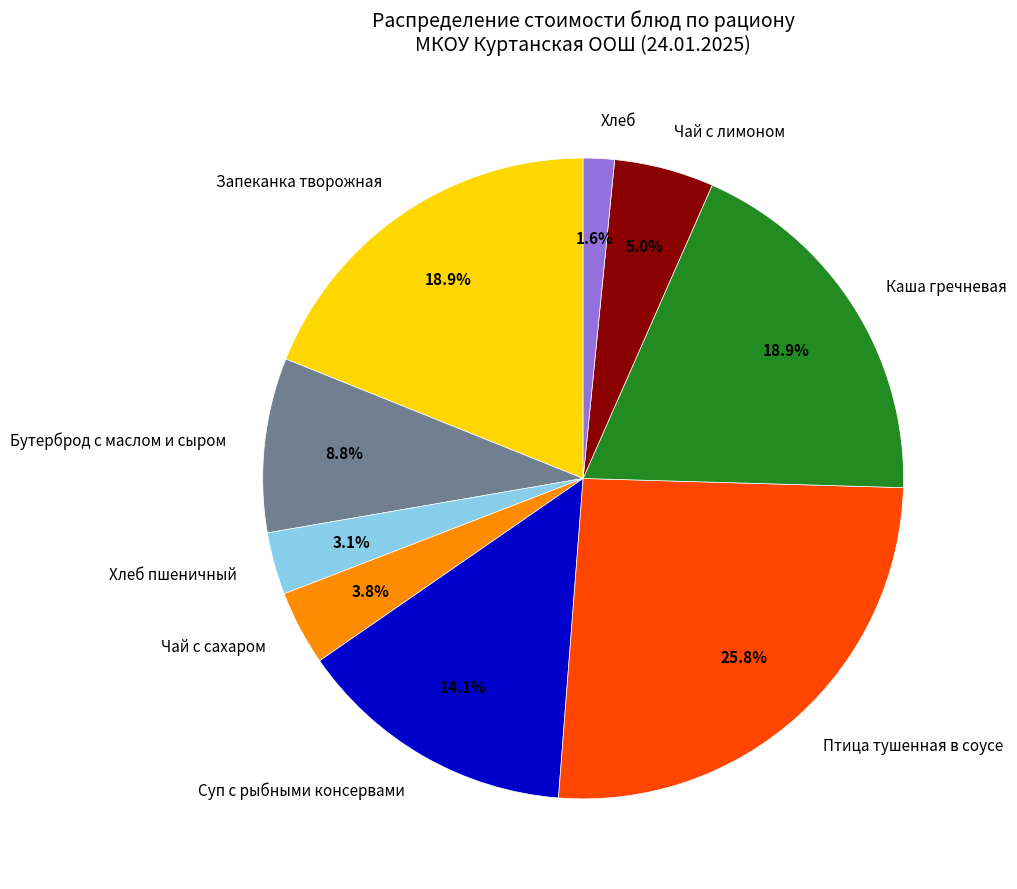

To the nearest percent, what is the combined percentage of Птица тушенная в соусе and Хлеб пшеничный?

29%